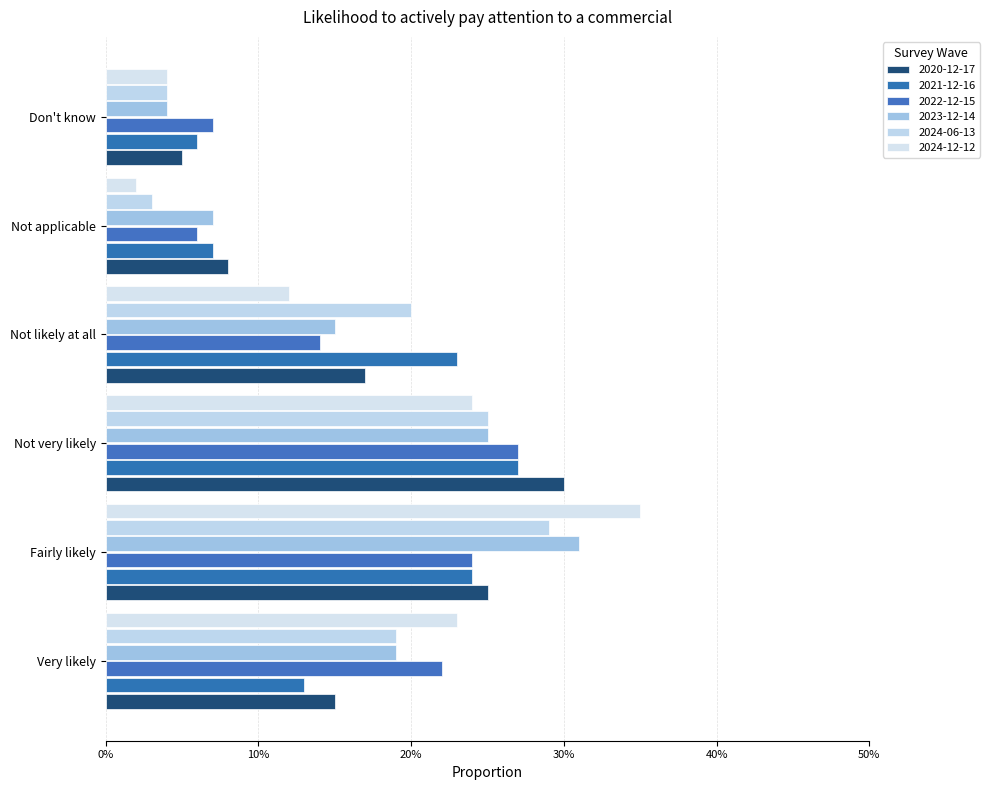

At which category is the sum across all series the highest?

Fairly likely